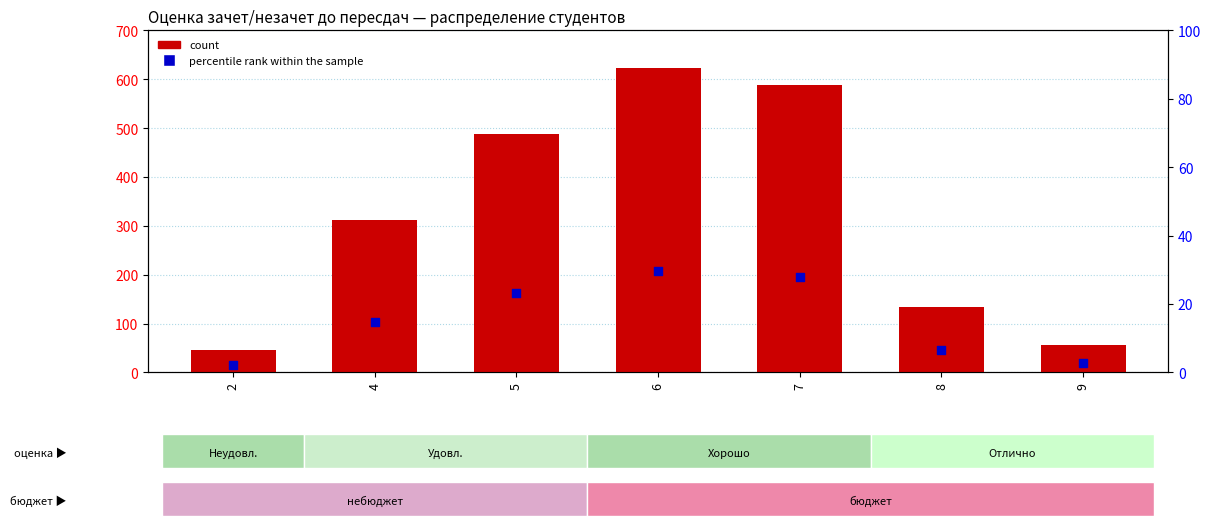

Which series reaches the minimum Y coordinate?

percentile rank within the sample